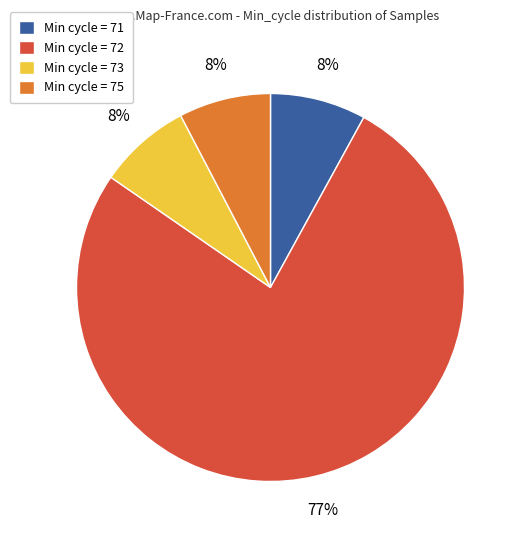

What is the ratio of the value at Min cycle = 71 to the value at Min cycle = 75?

1.0